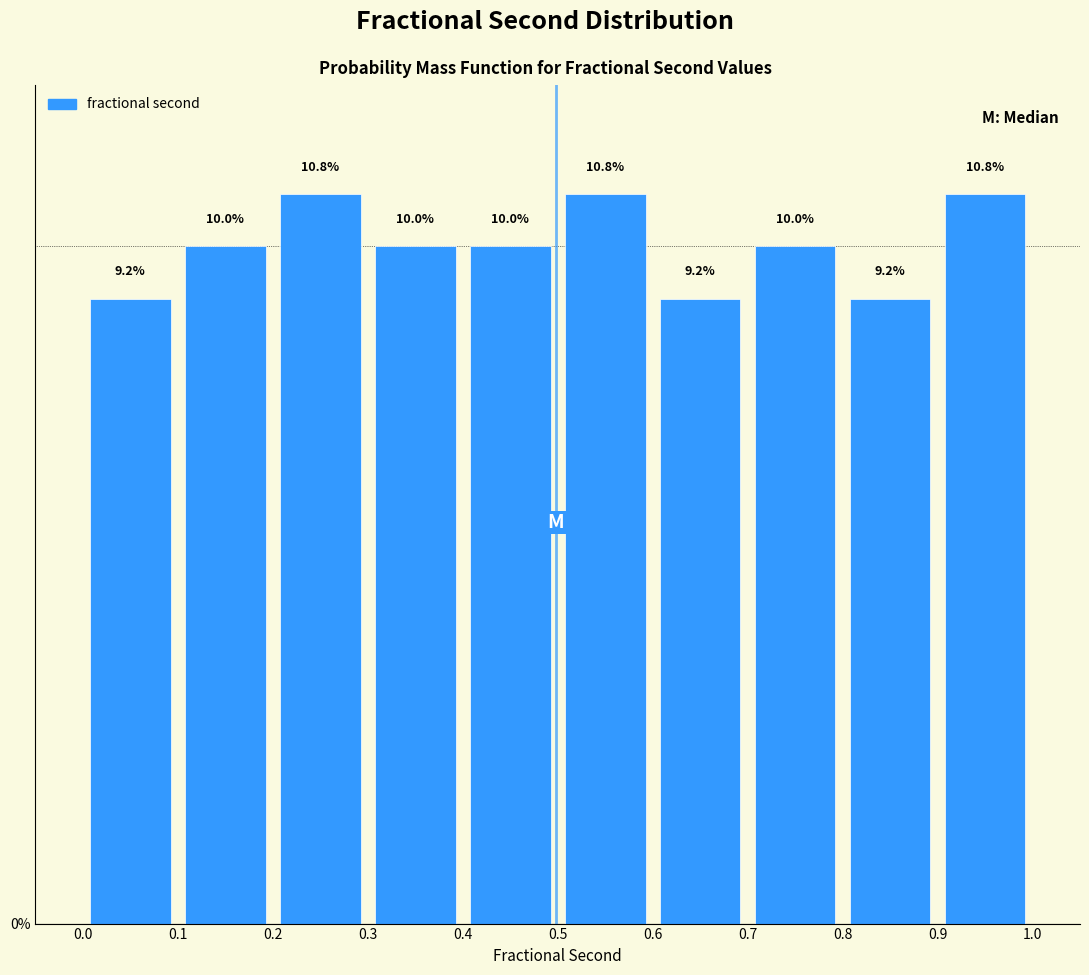

Reading left to right, transcribe this chart: for each bar, give the range it covers on the x-axis and its height.

0.0 to 0.1: 9.2
0.1 to 0.2: 10.0
0.2 to 0.3: 10.8
0.3 to 0.4: 10.0
0.4 to 0.5: 10.0
0.5 to 0.6: 10.8
0.6 to 0.7: 9.2
0.7 to 0.8: 10.0
0.8 to 0.9: 9.2
0.9 to 1.0: 10.8